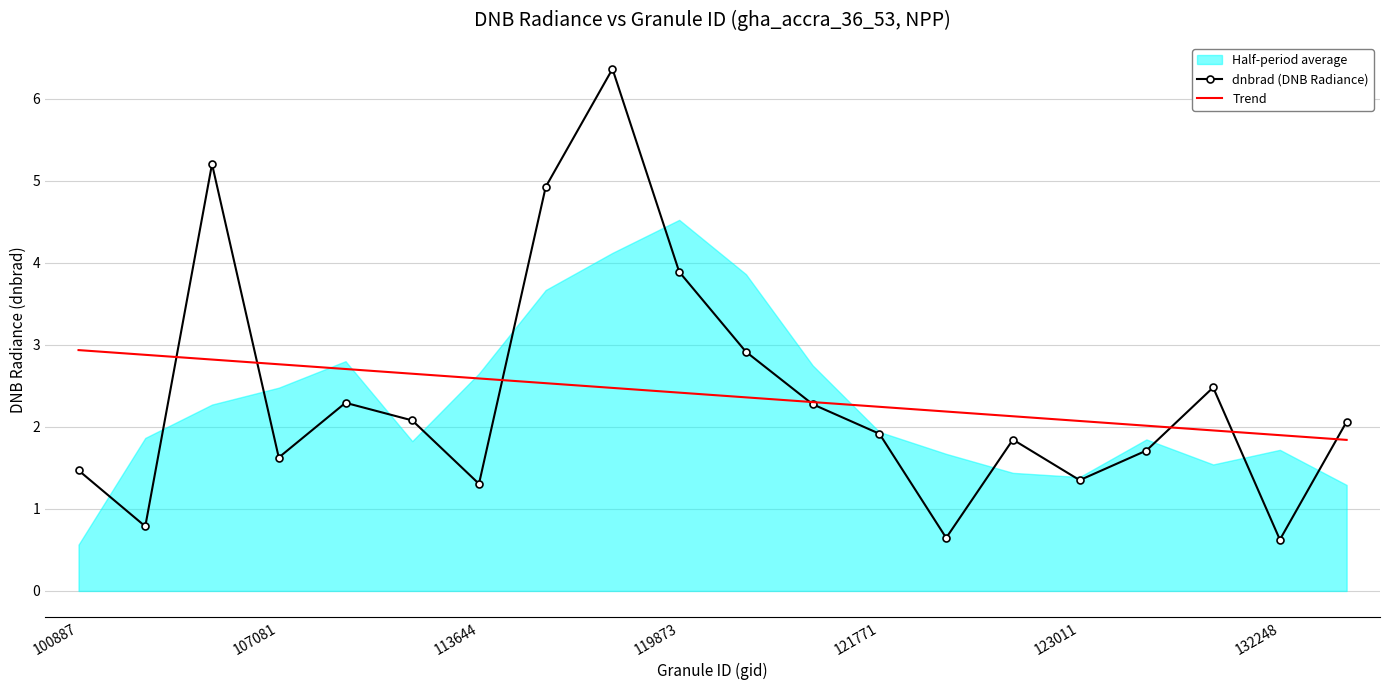

What is the value of the dnbrad (DNB Radiance) point at the 20th from the left?

2.1